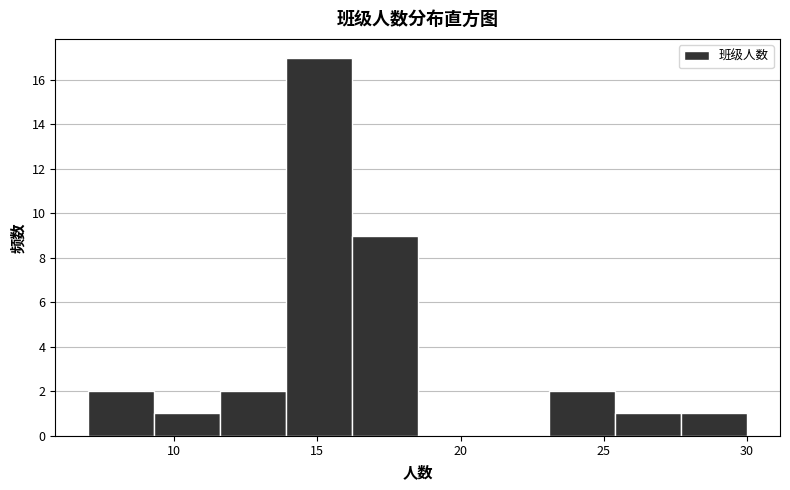

Over which range of the x-axis is the bar tallest?

13.9 to 16.2